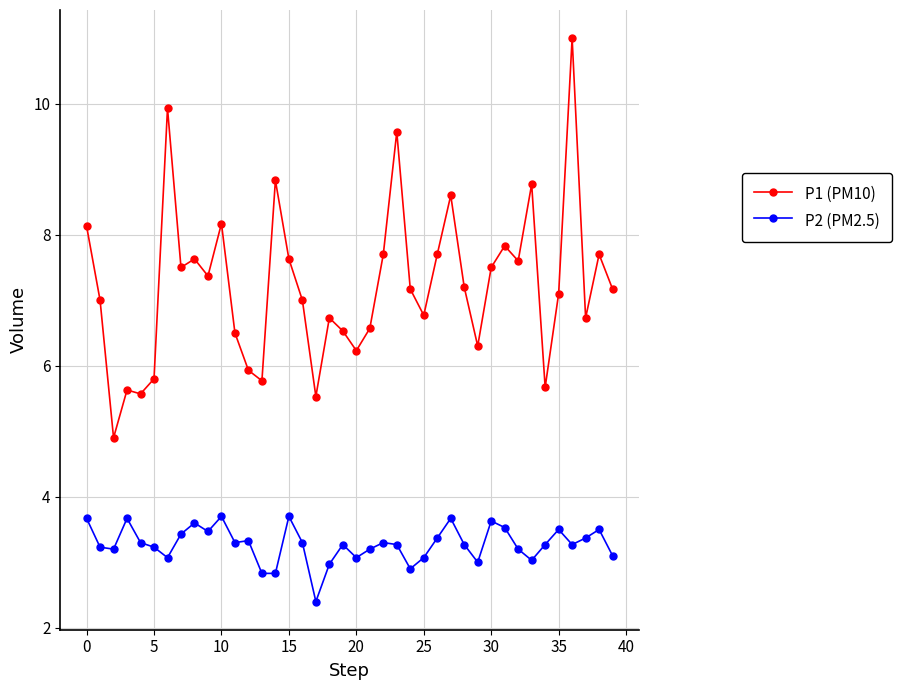

Which series has the largest range (max minus min)?

P1 (PM10)